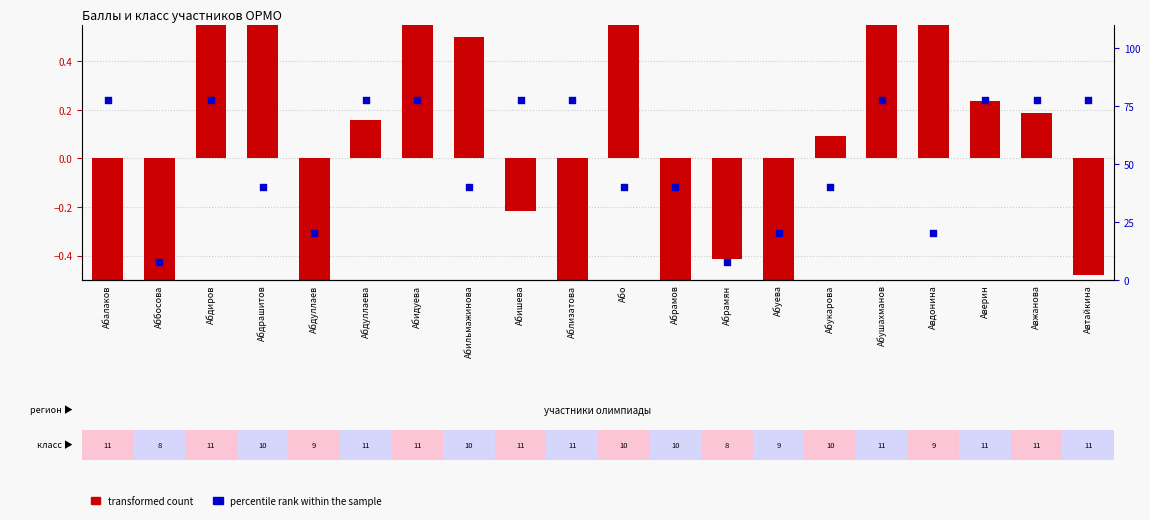

Which series has the largest total across all categories?

percentile rank within the sample